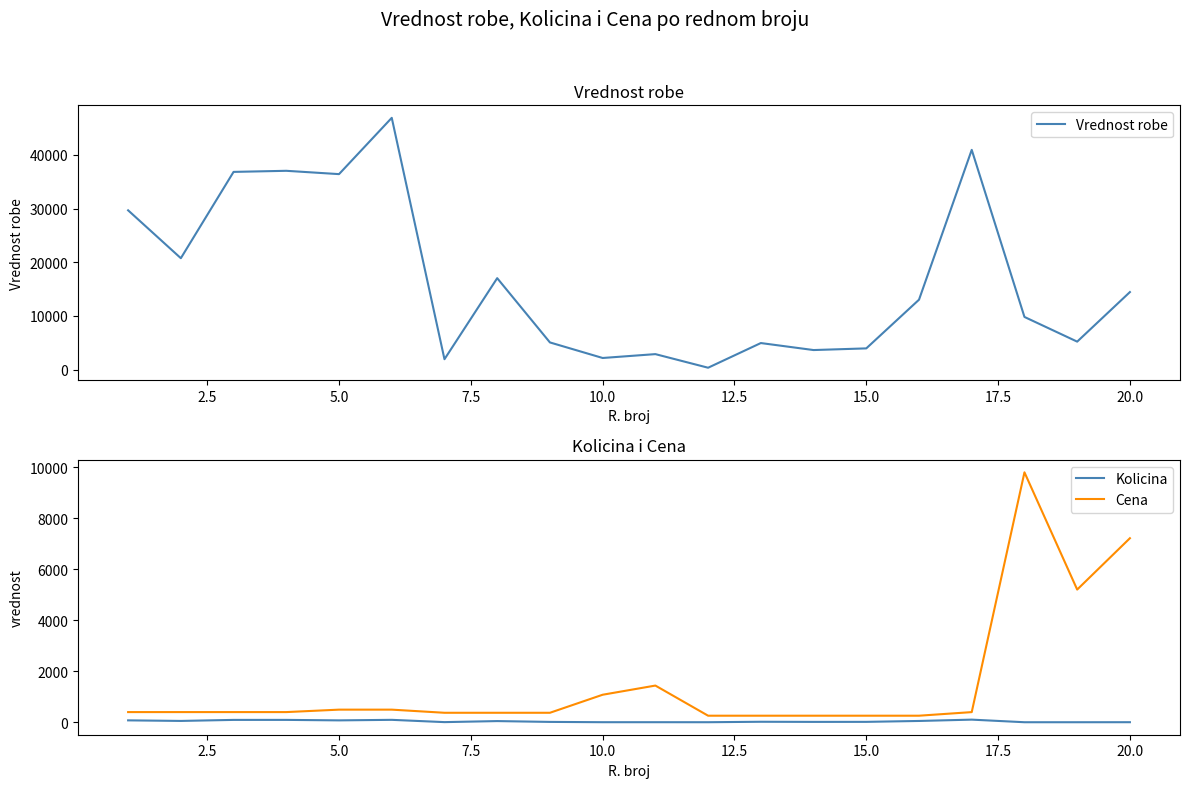

What is the minimum value for Cena?

257.0